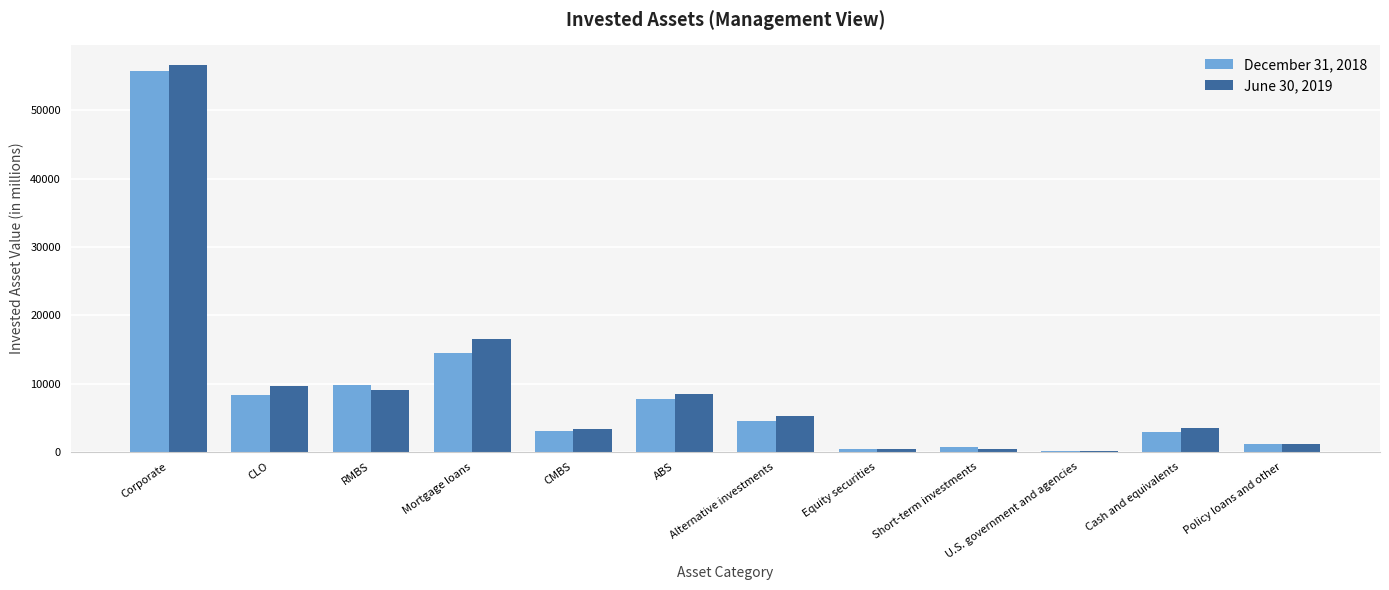

At which label is June 30, 2019 closest to 28362?

Mortgage loans